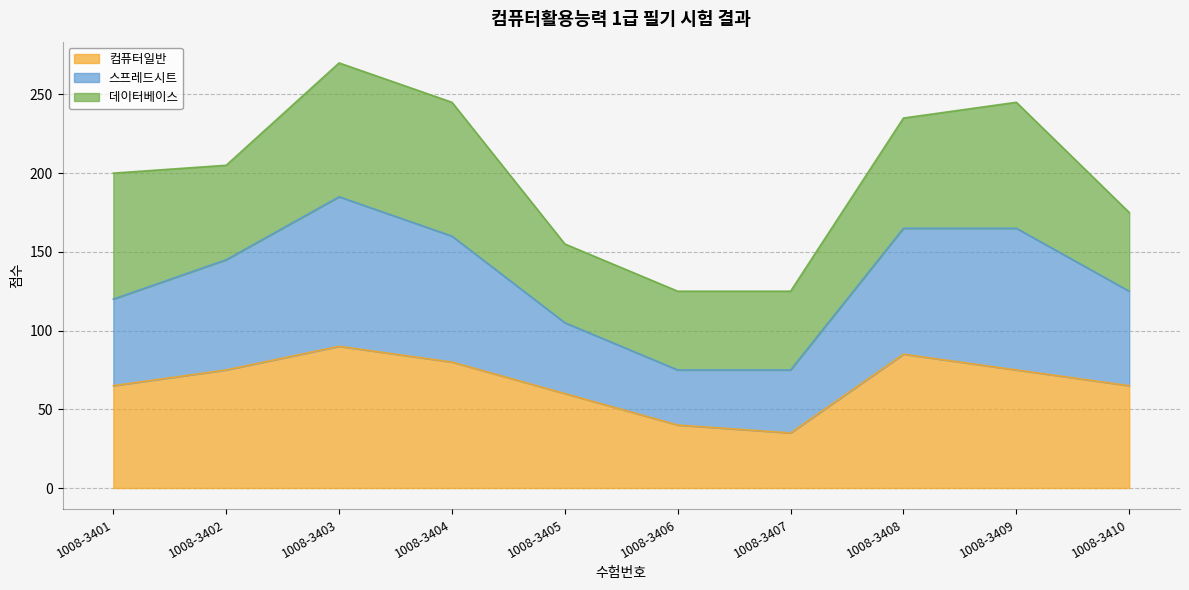

Between 1008-3406 and 1008-3403, which is larger?

1008-3403